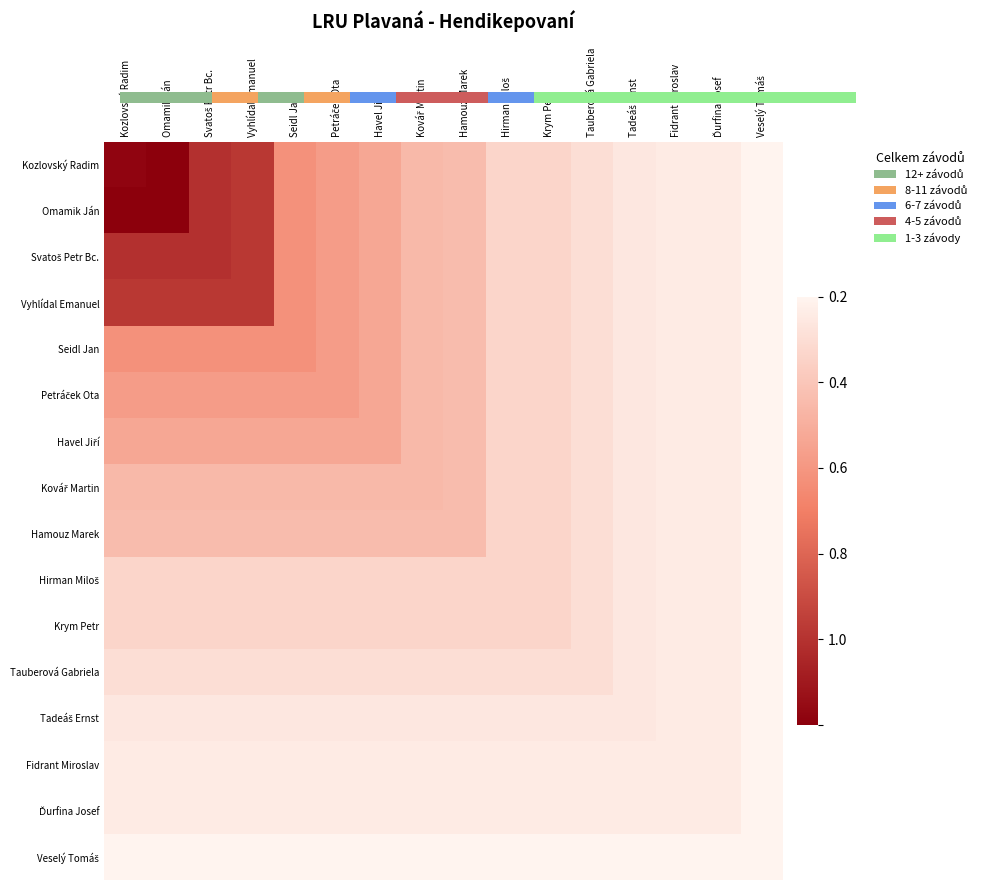

Which has a higher value, Ďurfina Josef or Fidrant Miroslav?

Ďurfina Josef